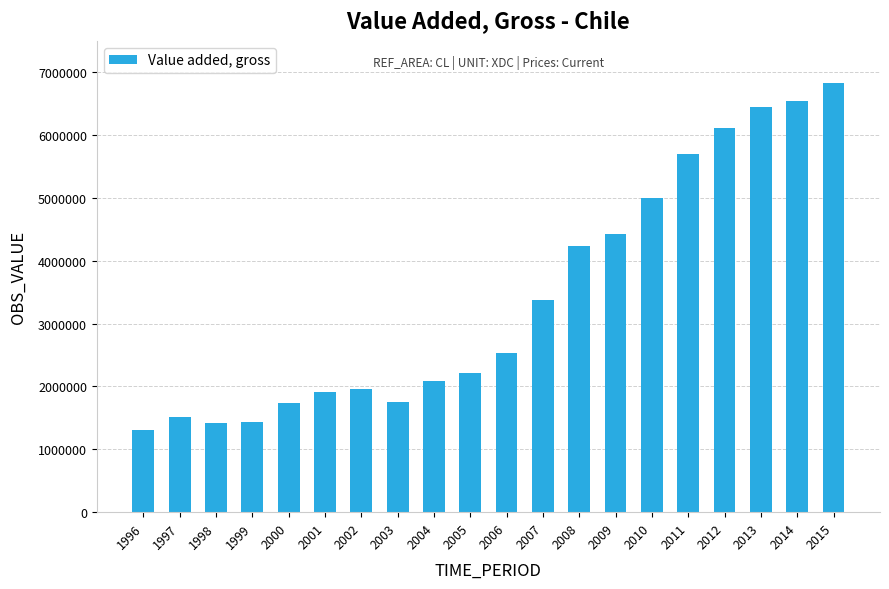

Is it true that the value at 2006 is 755841?

False